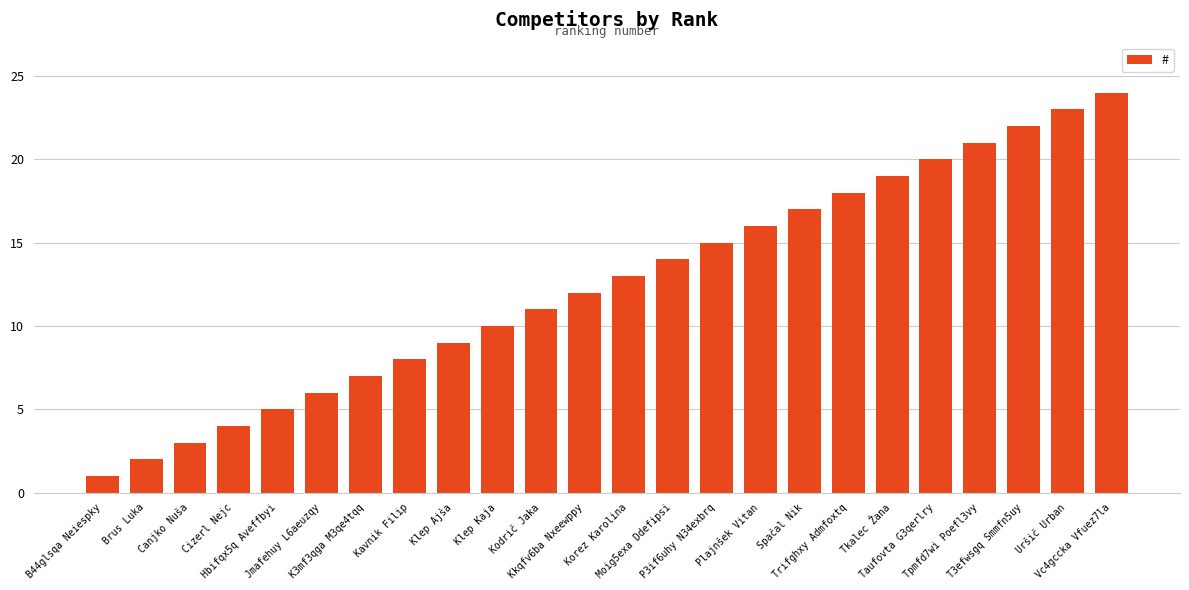

What is the smallest value displayed?

1